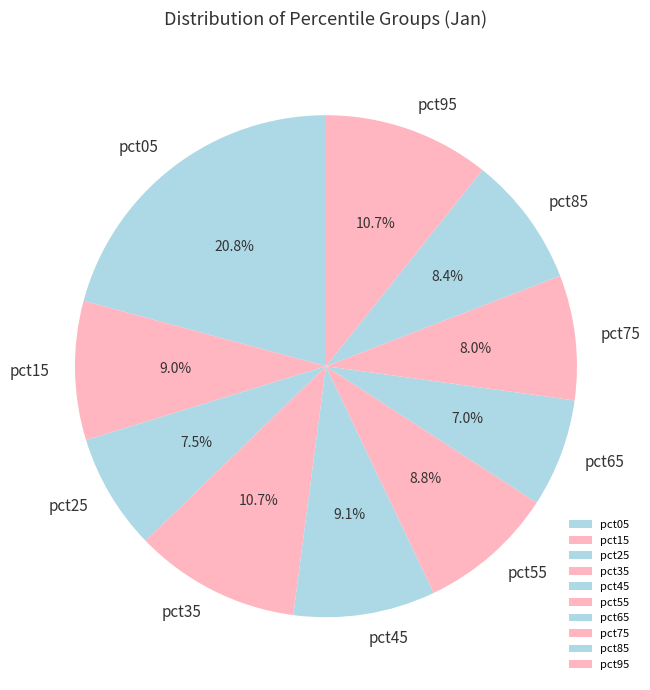

To the nearest percent, what is the average slice percentage?

10%